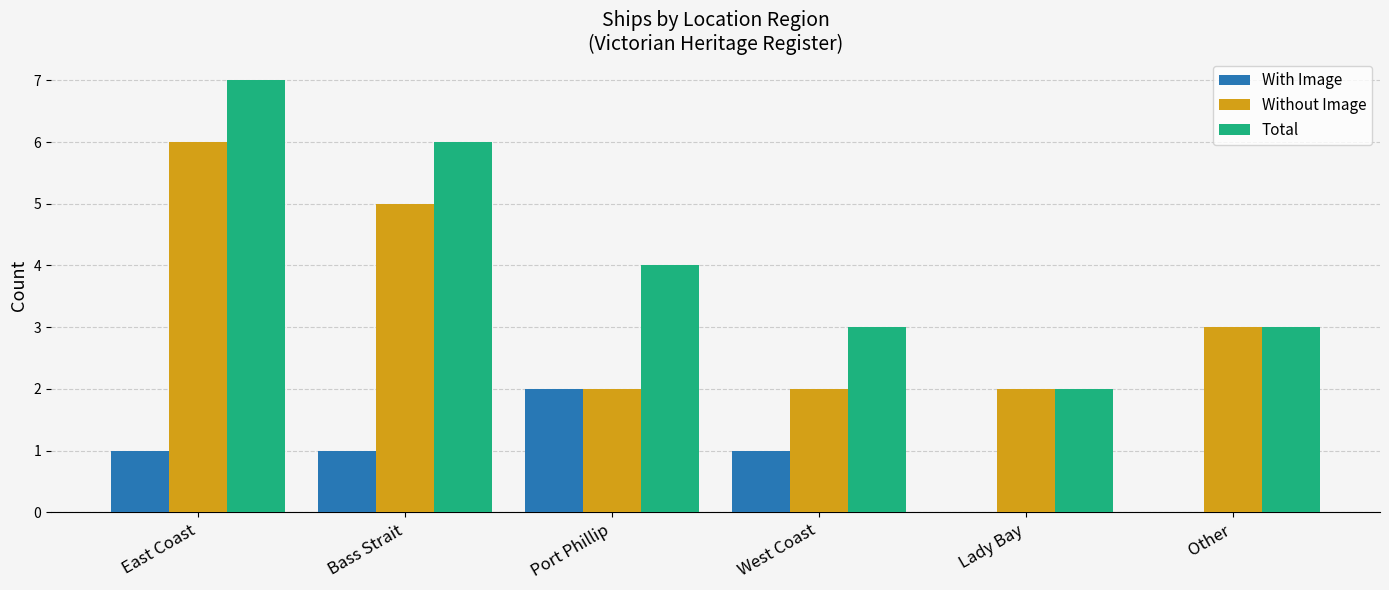

Which category has the highest value in the Without Image series?

East Coast